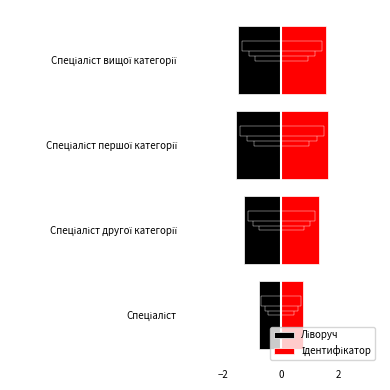

The value of Ліворуч at Спеціаліст is -1.1. True or false?

False